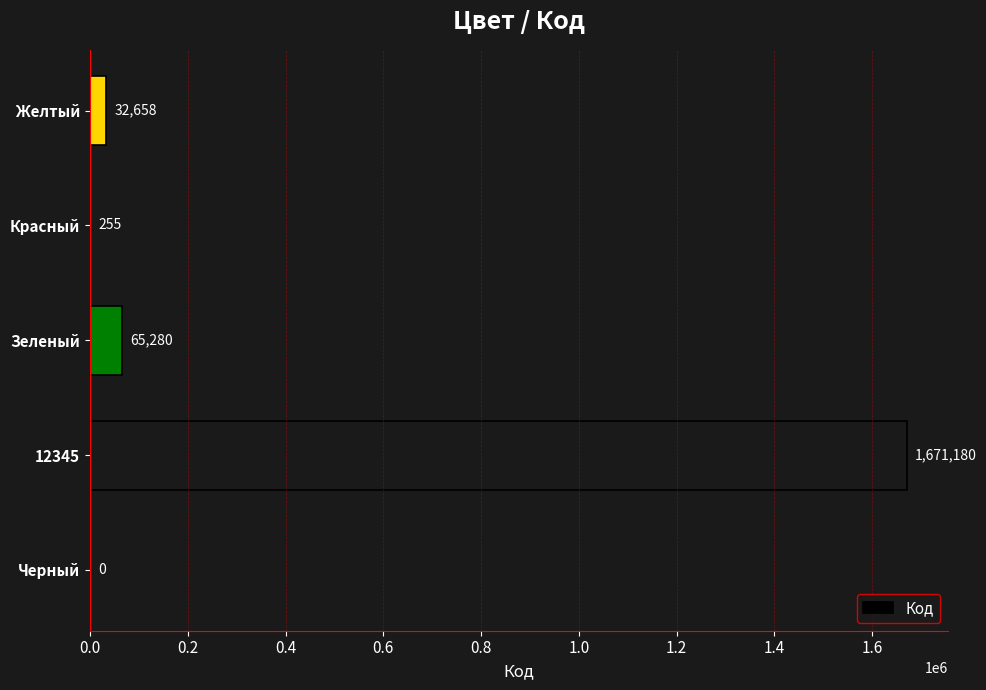

Which label corresponds to the largest value in the chart?

12345